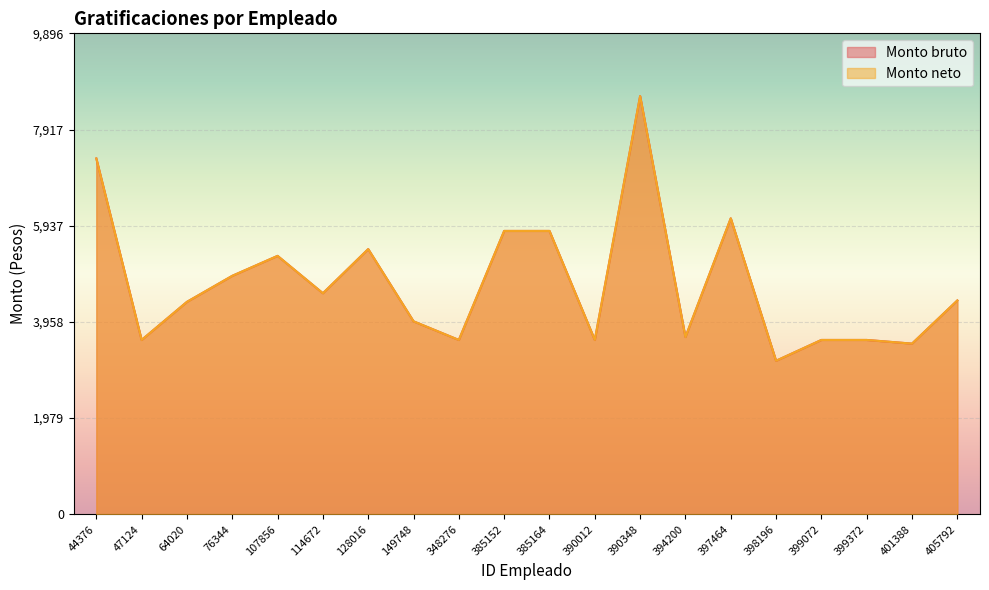

How many categories are shown in the chart?

20